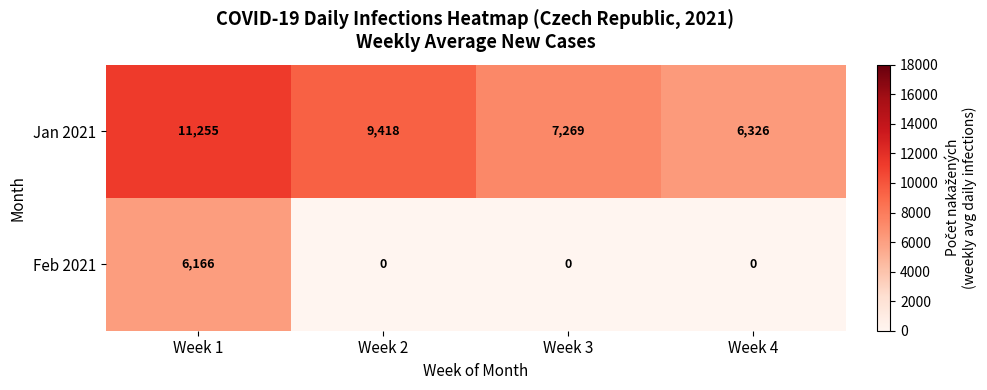

What is the highest value of the Feb 2021 series?

6166